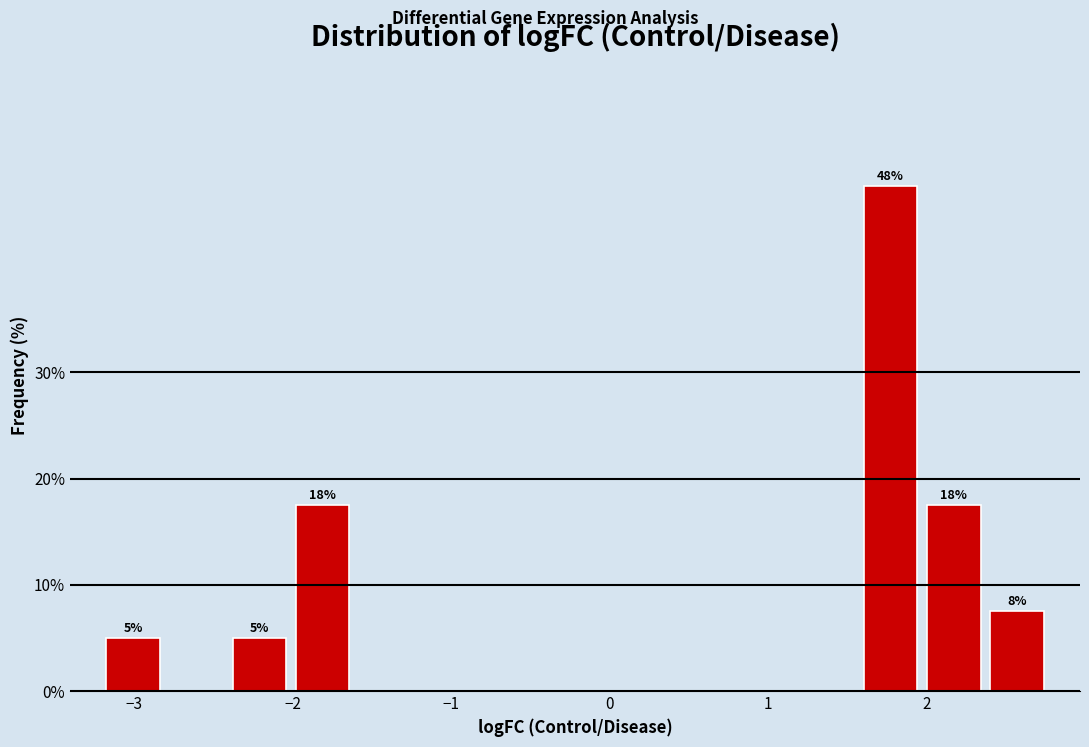

Around what value on the x-axis is the tallest bar? Give the approximate position of its centre, as read against the axis.

1.8